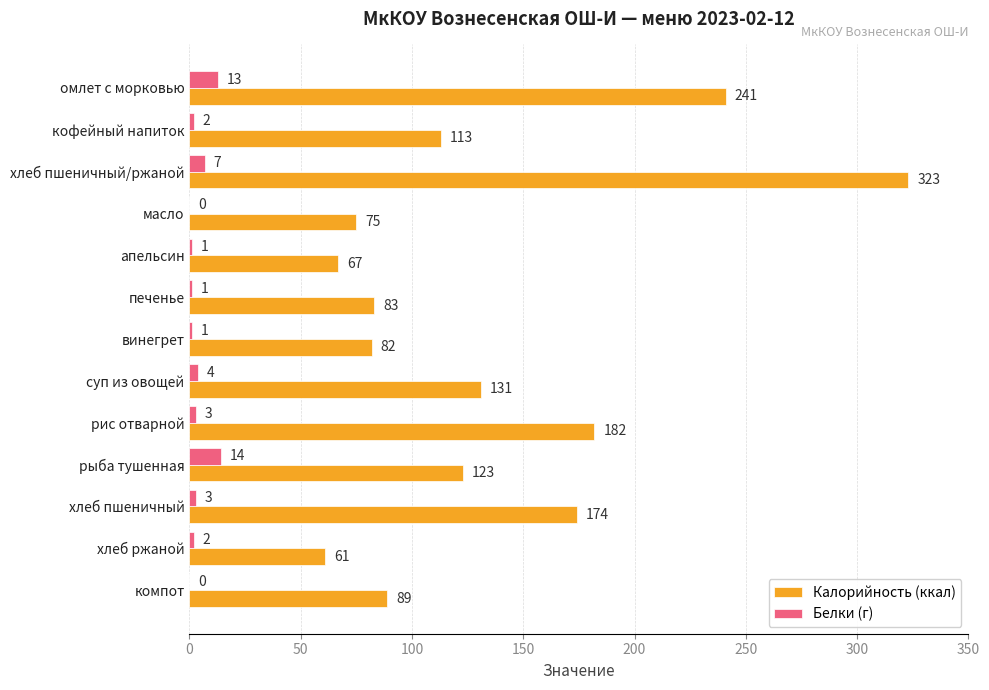

How many series are shown in this chart?

2